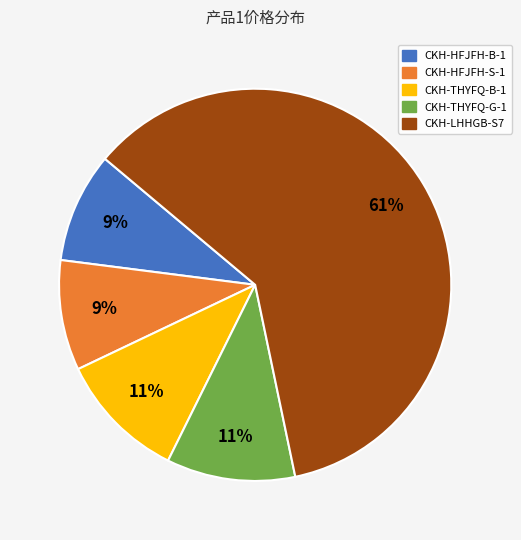

Is it true that CKH-HFJFH-S-1 is 1% of the pie?

False